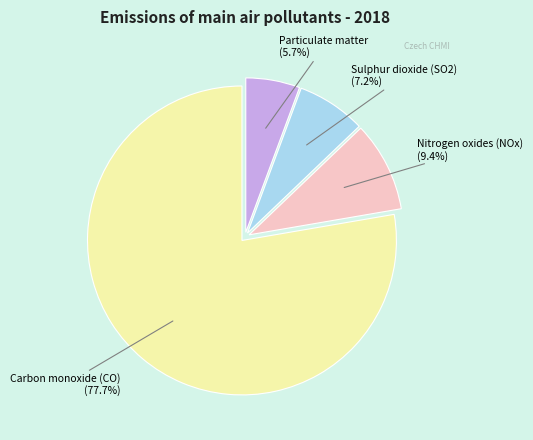

Which slice represents more than half of the pie?

Carbon monoxide (CO)